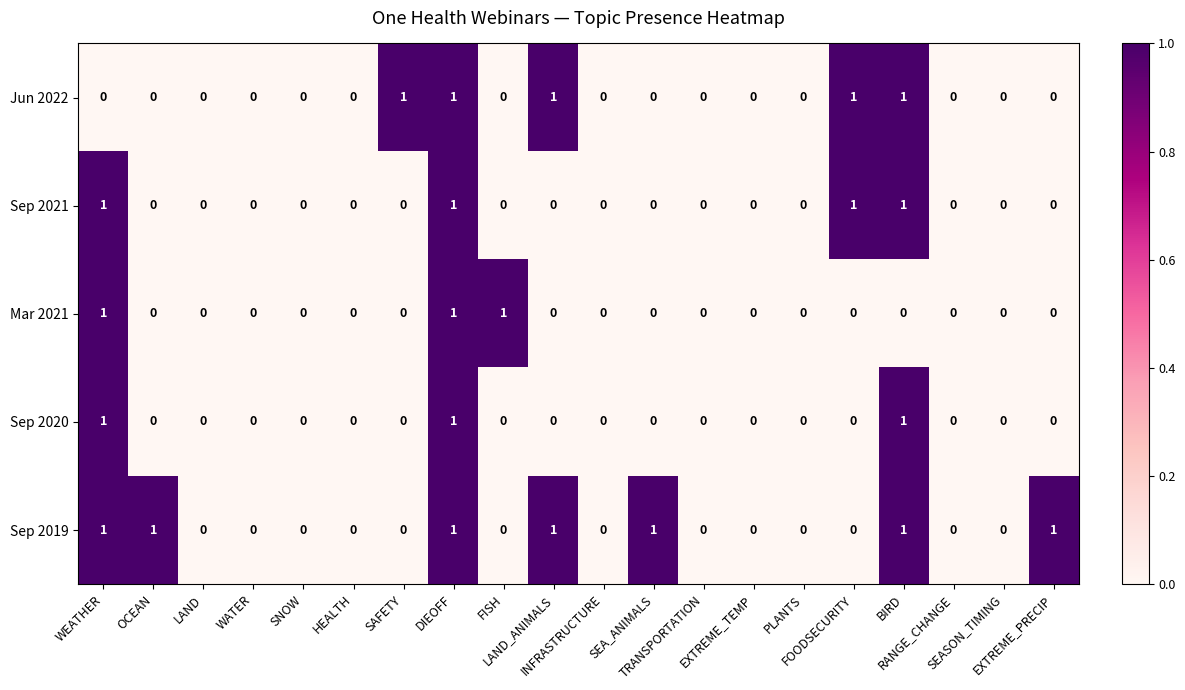

What is the sum of all Mar 2021 values?

3